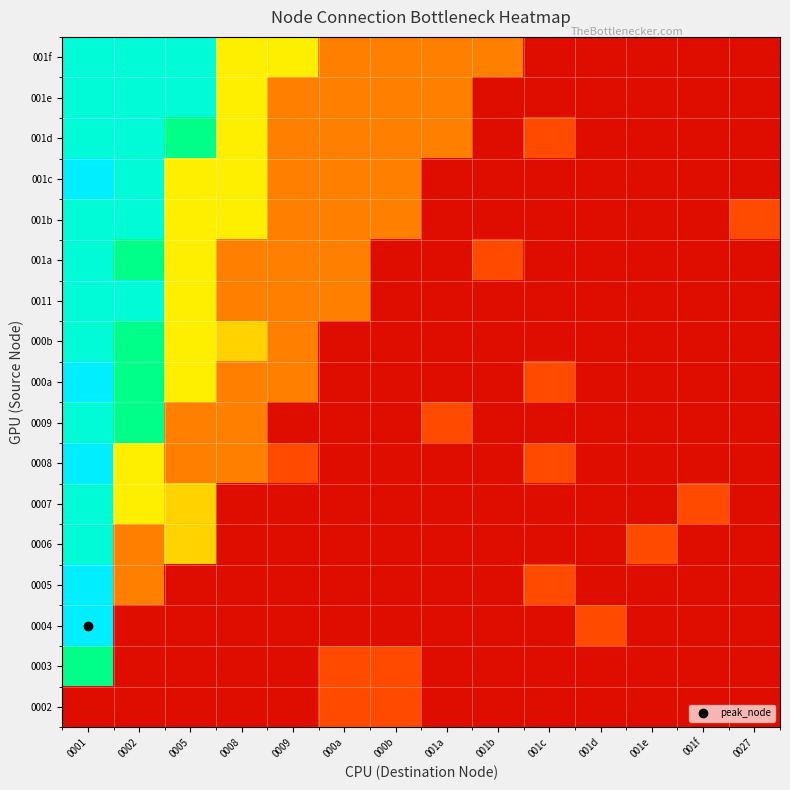

At which category is the sum across all series the highest?

0001